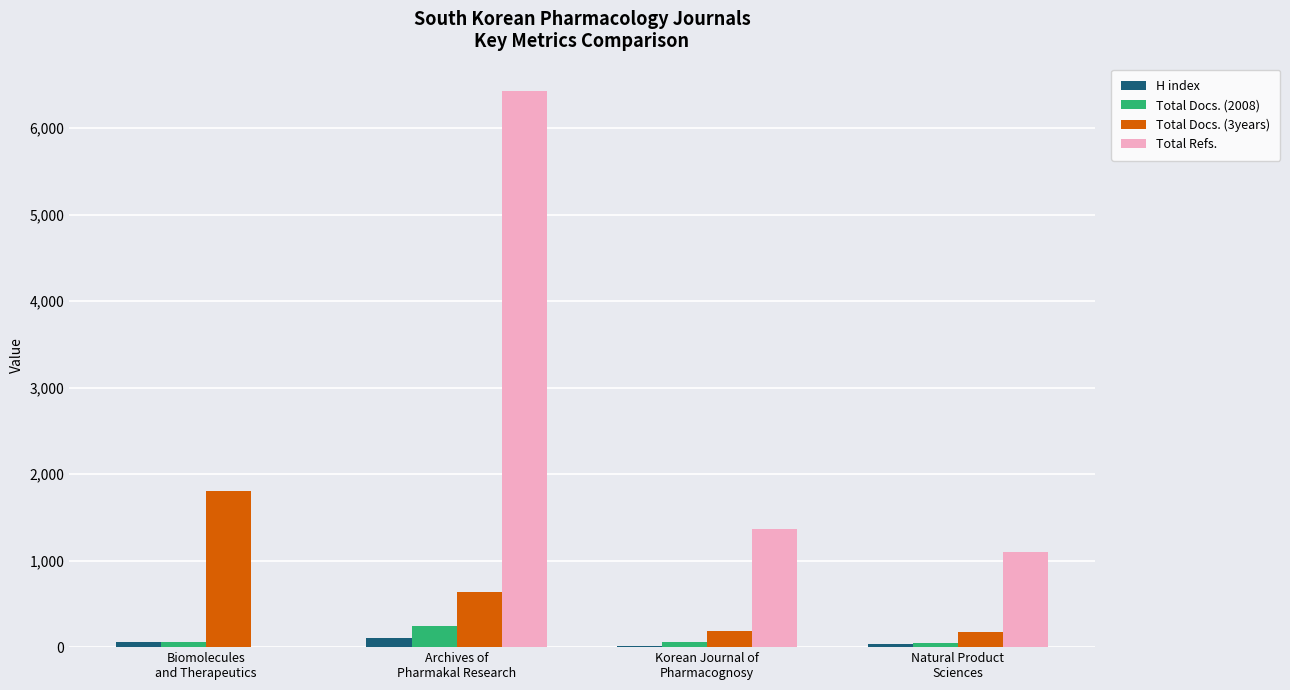

What is the sum of the Total Docs. (2008) values at Archives of
Pharmakal Research and Biomolecules
and Therapeutics?

306